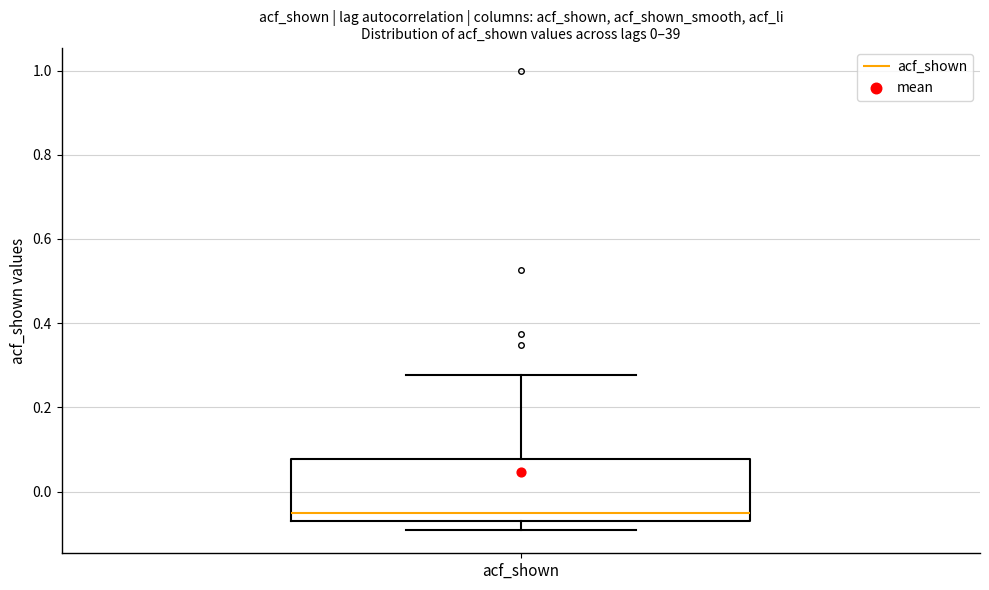

Where does the median line of the box for acf_shown sit on the y-axis? The values are not printed on the chart, so give them approximately, as read against the axis.

-0.06